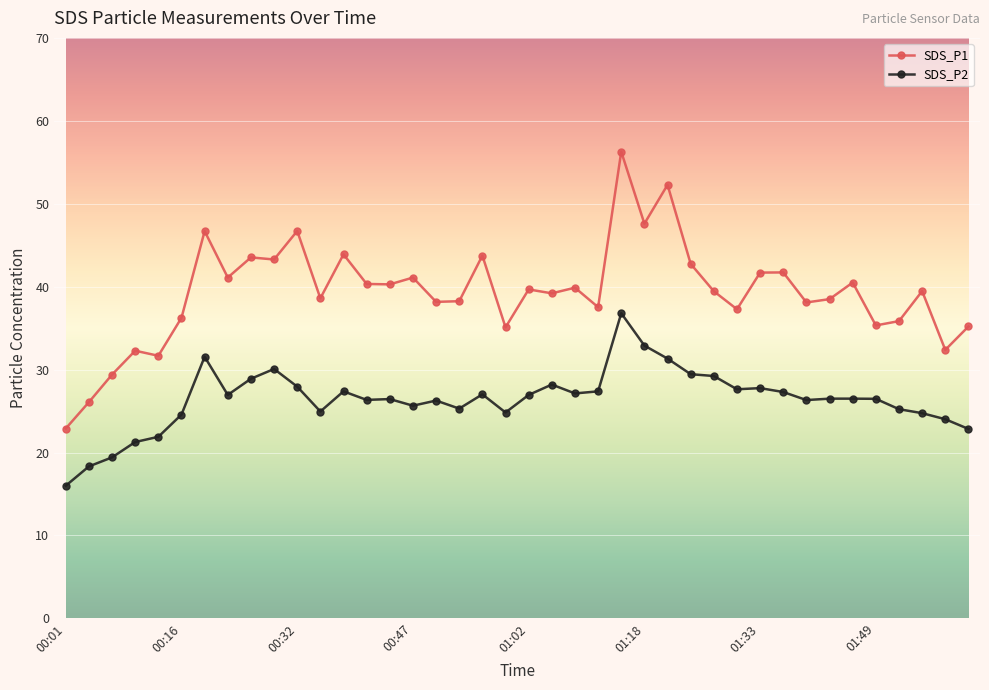

What is the value of the SDS_P1 point at the 19th from the left?

43.8